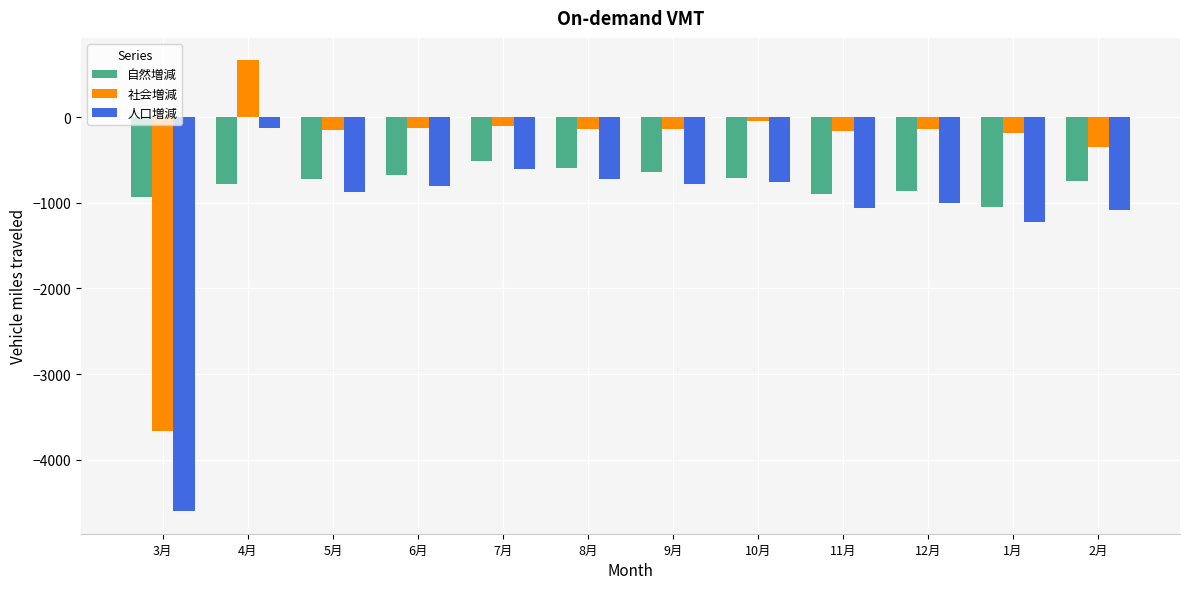

What is the maximum value shown in the chart?

664